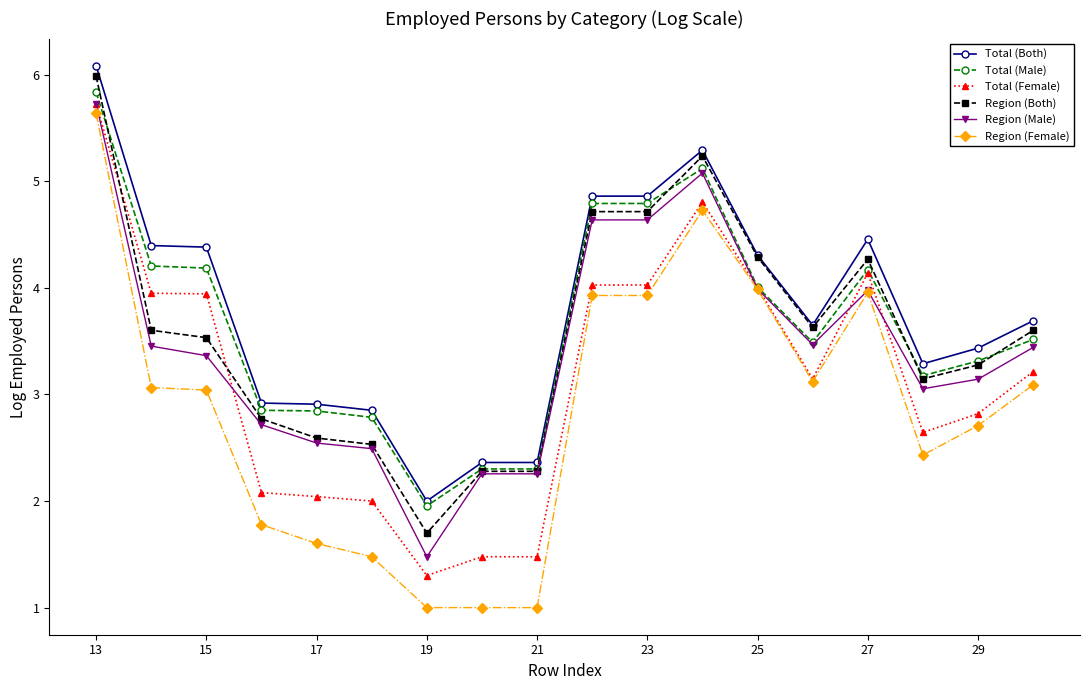

True or false: Region (Both) has more than 0 points higher than both neighbors.

True